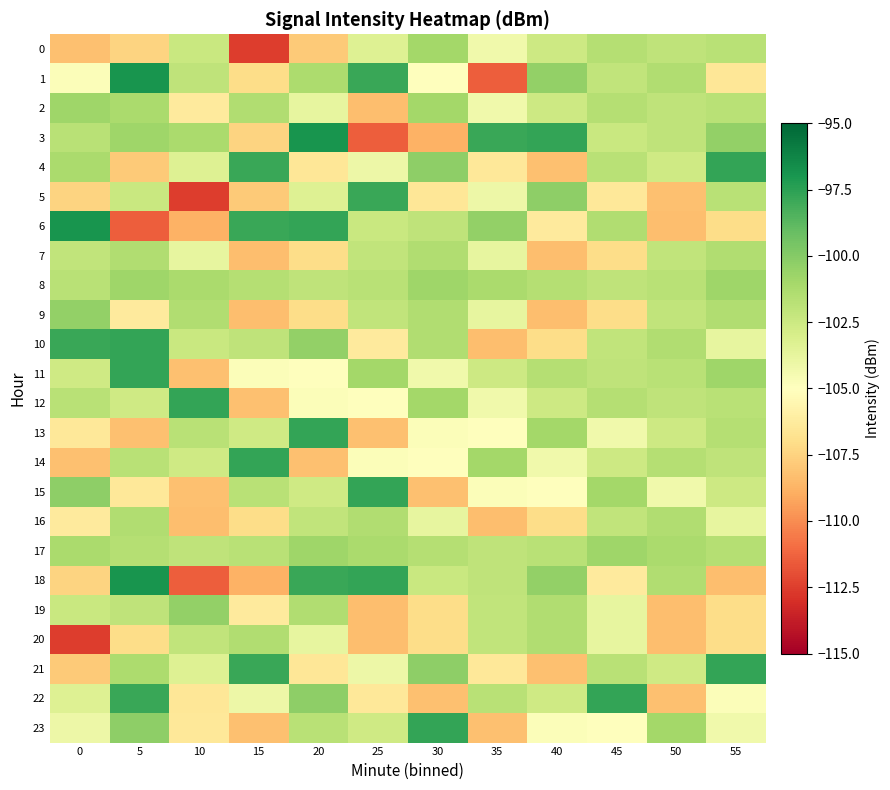

What is the spread (max minus min) of values at 0?

15.6